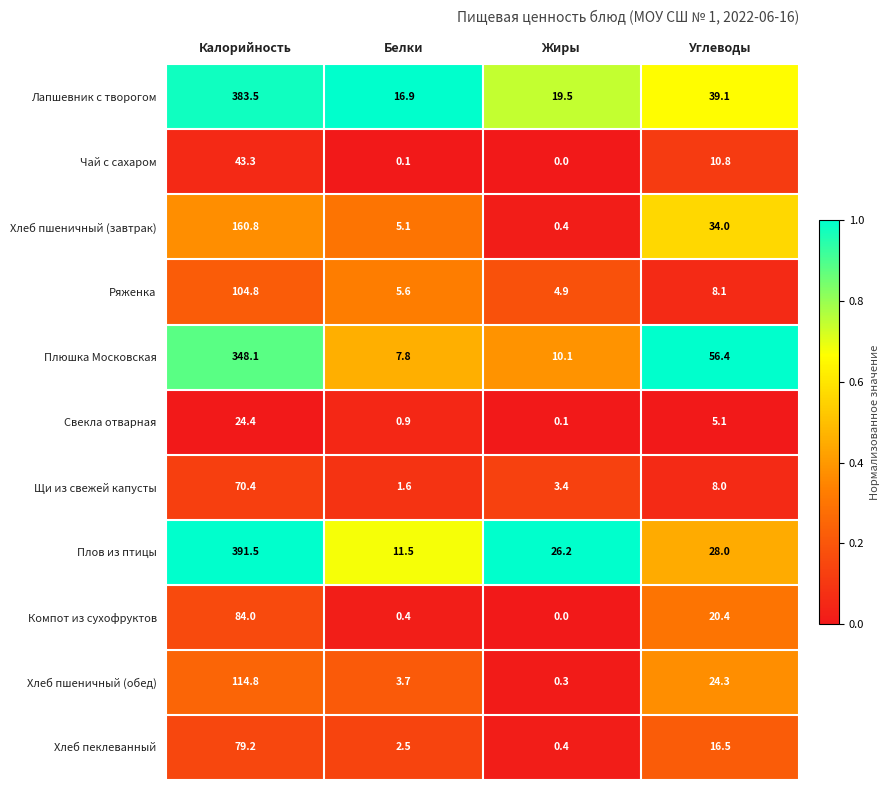

At which label is Ряженка closest to 54?

Углеводы